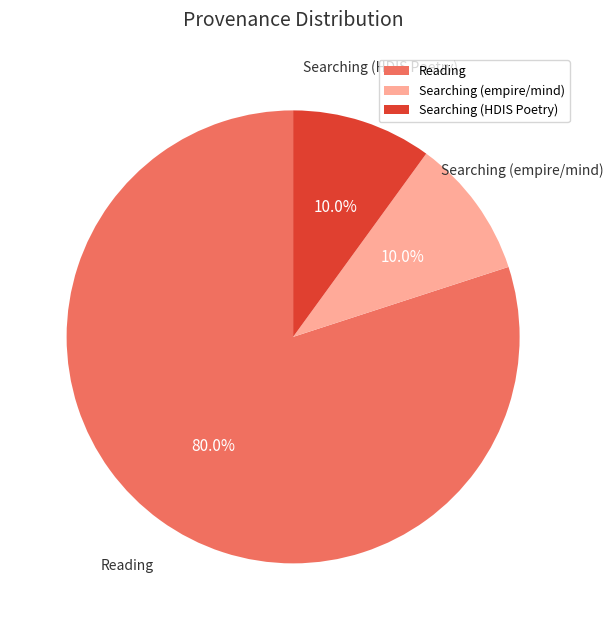

To the nearest percent, what is the difference between the Reading and Searching (HDIS Poetry) slice percentages?

70%